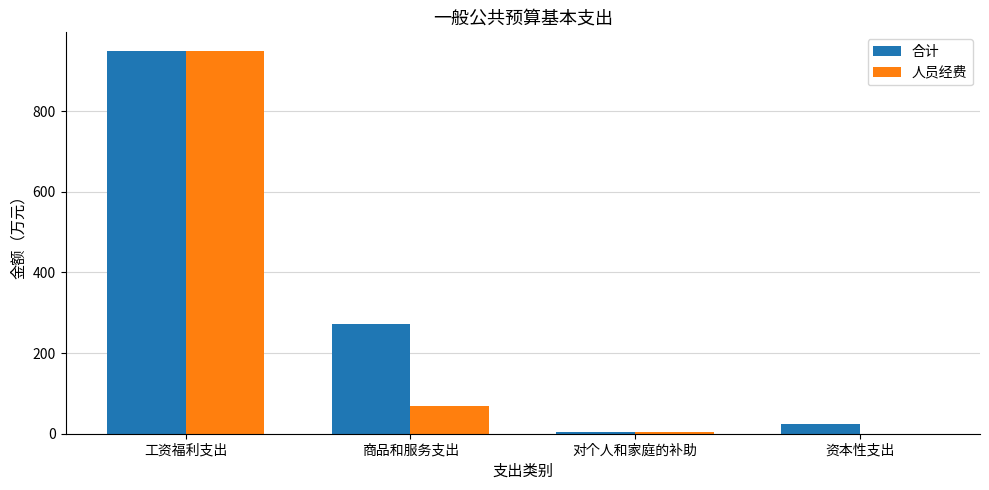

Is the value of 人员经费 at 商品和服务支出 greater than the value of 合计 at 资本性支出?

Yes